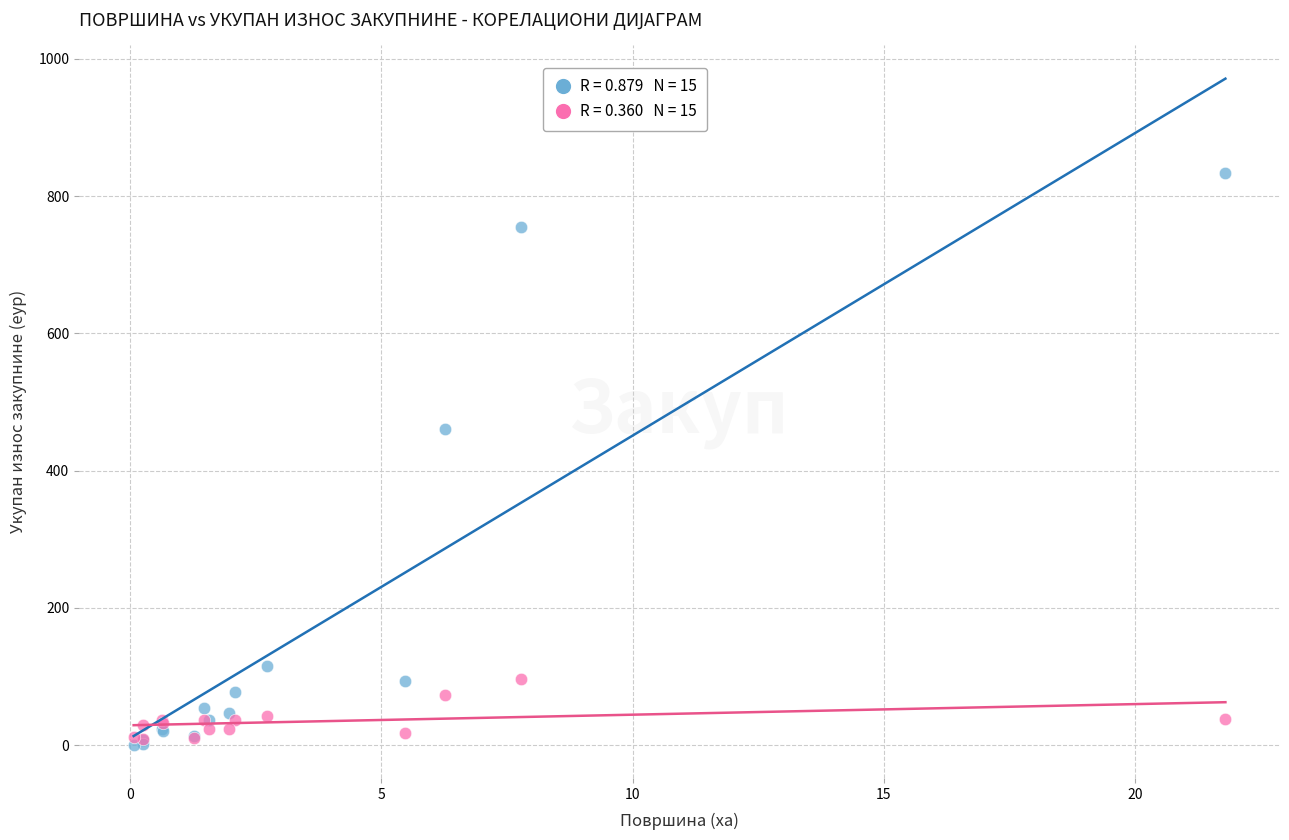

Across all series, what Y value is closest to 417?

461.2